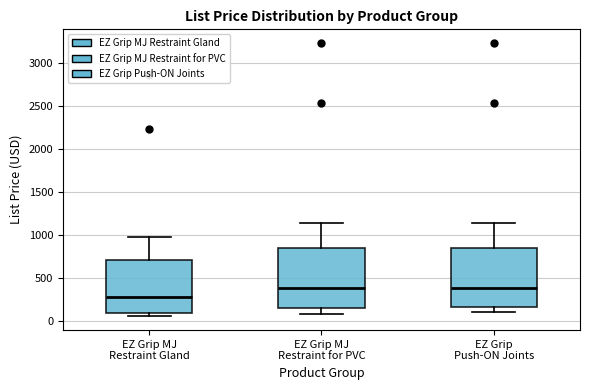

Reading left to right, transcribe this box plot: for each box, give where its median line is, the range the box spans, and where its two whiskers end, as read against the y-axis. The values are not printed on the chart, so give them approximately, as read against the axis.

EZ Grip MJ Restraint Gland: median 300, box 100 to 700, whiskers 50 to 1000
EZ Grip MJ Restraint for PVC: median 400, box 150 to 850, whiskers 100 to 1150
EZ Grip Push-ON Joints: median 400, box 150 to 850, whiskers 100 to 1150